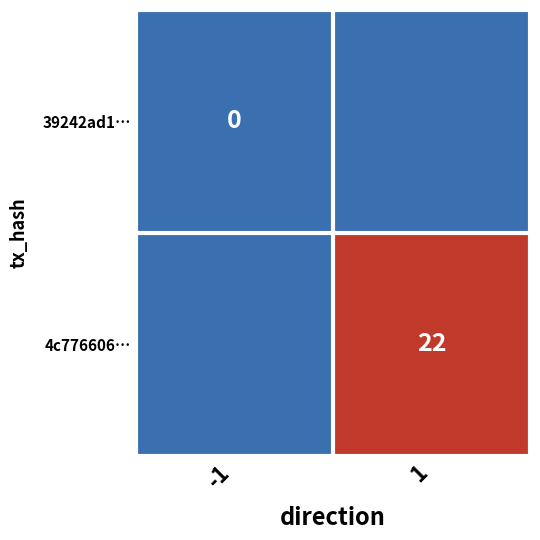

At which category is the sum across all series the highest?

1